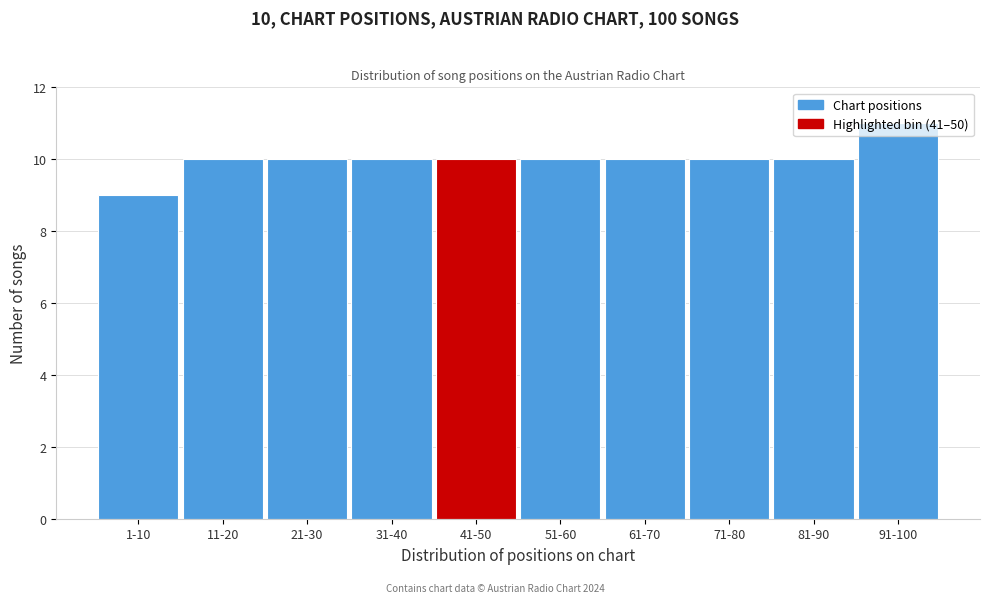

What position from the right is 1-10?

10